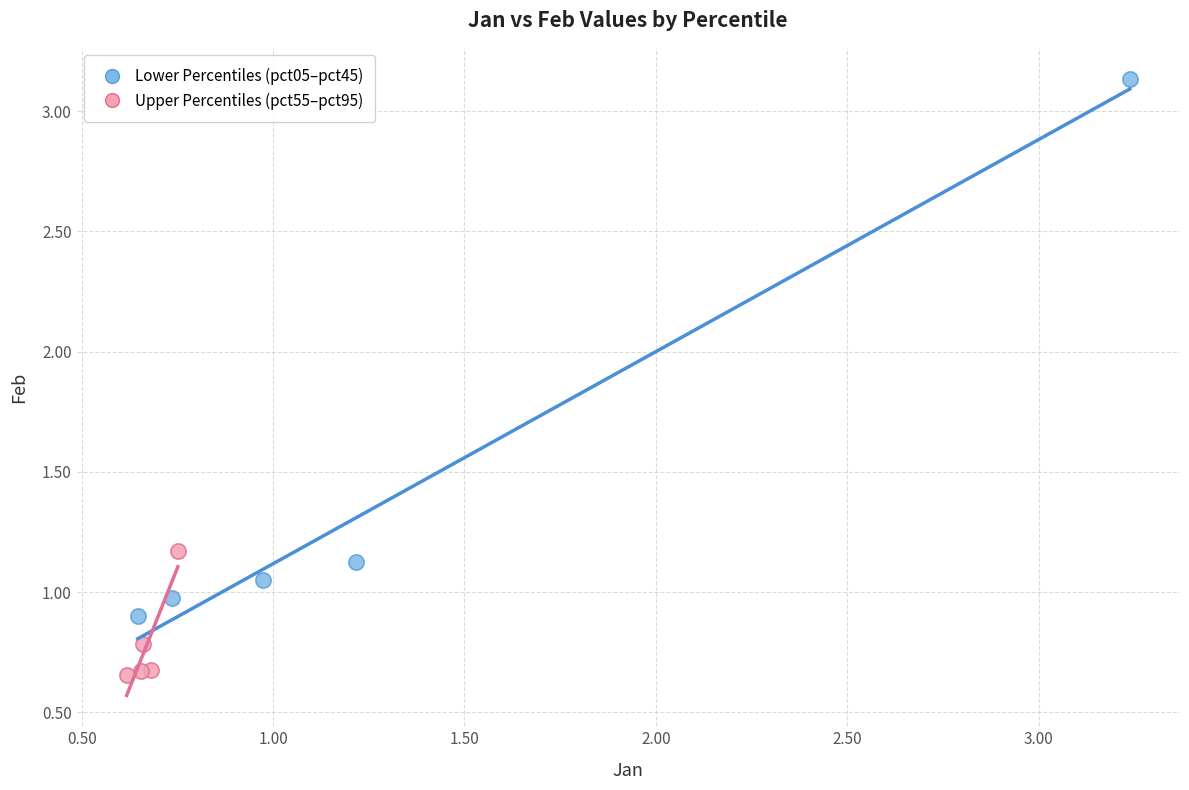

Which series has the largest Y range (max minus min)?

Lower Percentiles (pct05–pct45)